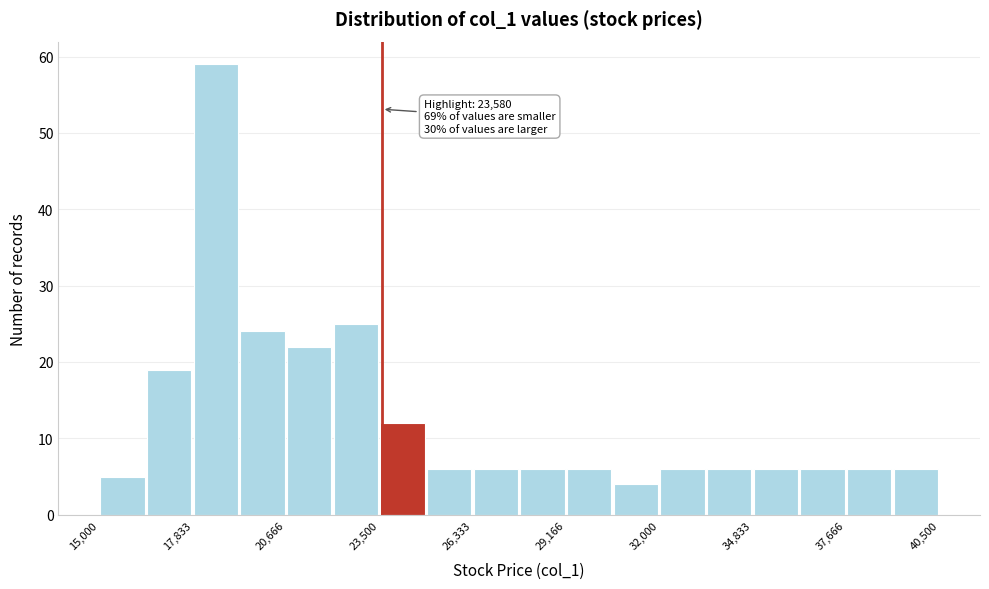

Read against the x-axis, roughly where is the centre of the tallest bar?

18500